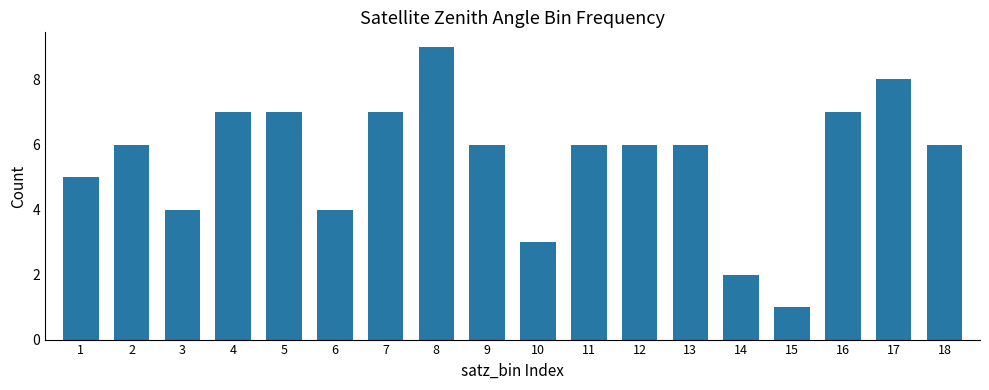

Reading left to right, extract all data points from this chart.

1=5	2=6	3=4	4=7	5=7	6=4	7=7	8=9	9=6	10=3	11=6	12=6	13=6	14=2	15=1	16=7	17=8	18=6